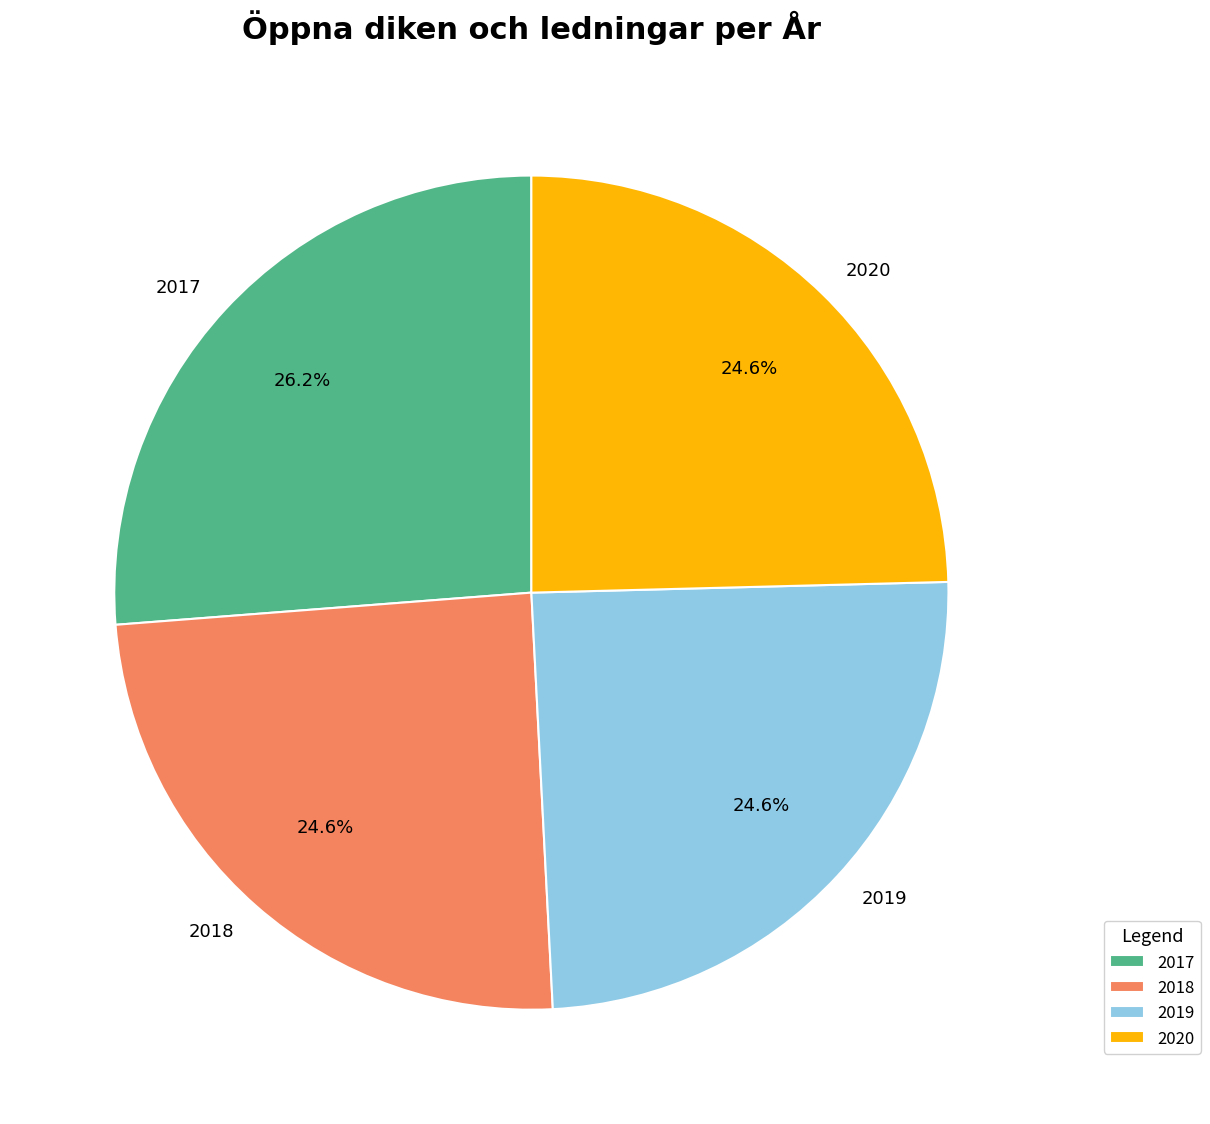

To the nearest percent, what is the difference between the 2018 and 2017 slice percentages?

2%